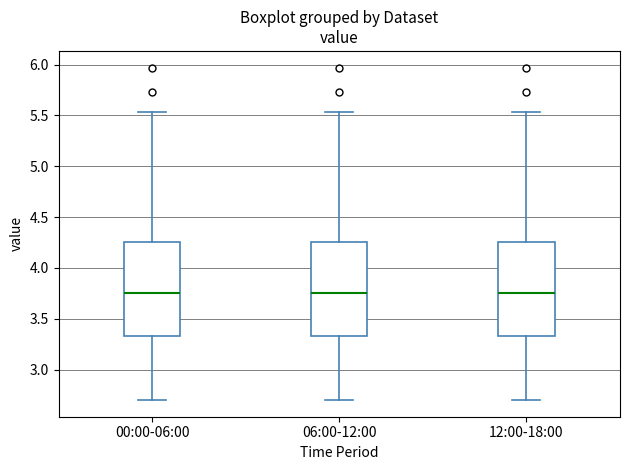

Where is the upper edge of the box for 12:00-18:00 on the y-axis? The values are not printed on the chart, so give them approximately, as read against the axis.

4.25